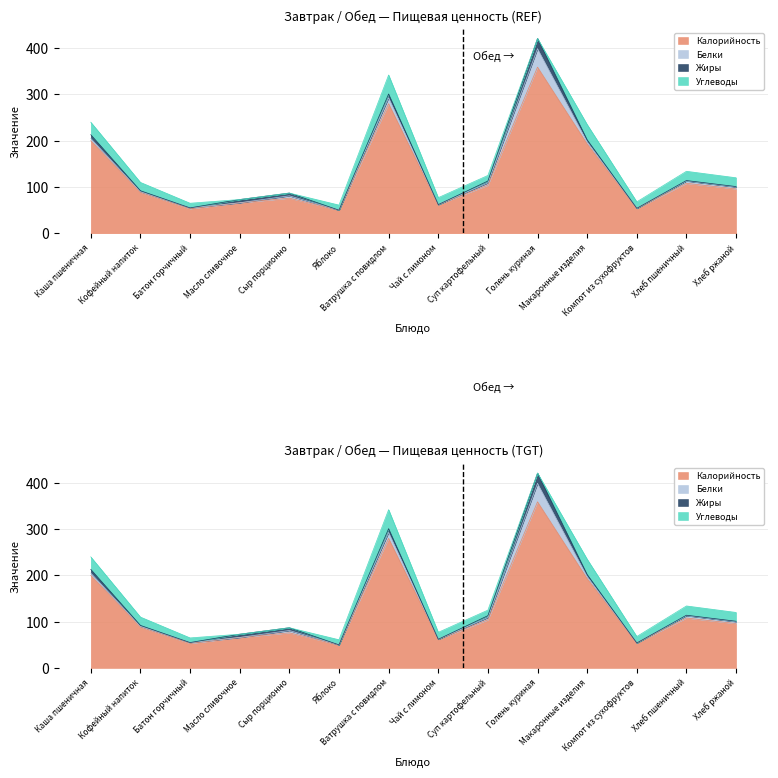

What is the spread (max minus min) of values at Хлеб ржаной?

95